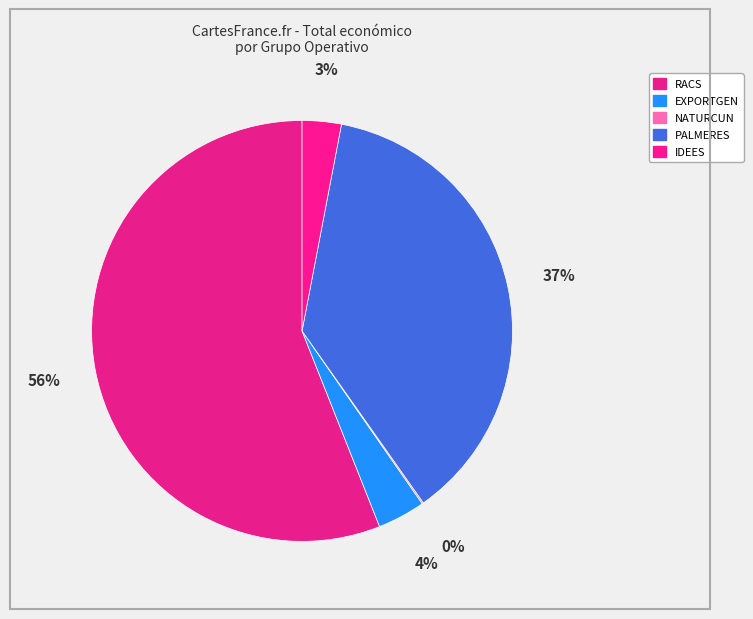

Count the number of slices in the pie.

5